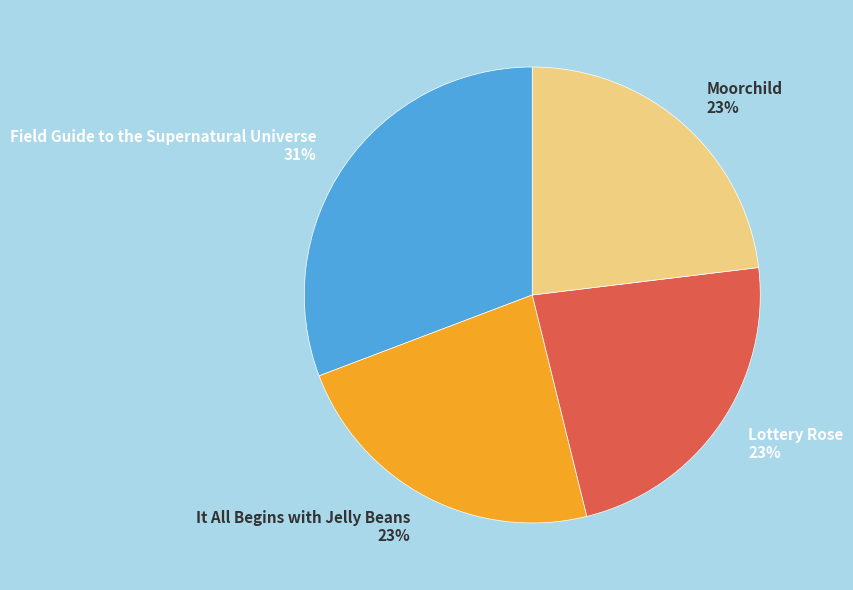

Count the number of slices in the pie.

4